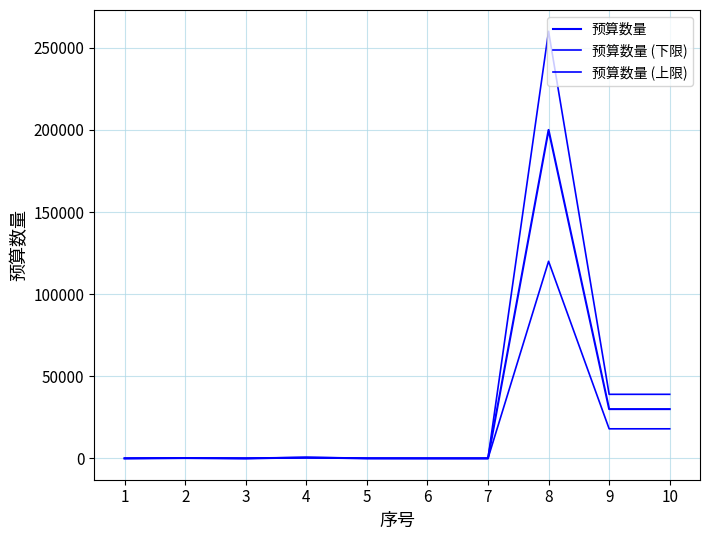

Reading right to left, transcribe all the data shown in this chart.

预算数量: 30000.0	30000.0	200000.0	6.0	10.0	30.0	500.0	3.0	200.0	3.0
预算数量 (下限): 18000.0	18000.0	120000.0	3.6	6.0	18.0	300.0	1.8	120.0	1.8
预算数量 (上限): 39000.0	39000.0	260000.0	7.8	13.0	39.0	650.0	3.9	260.0	3.9